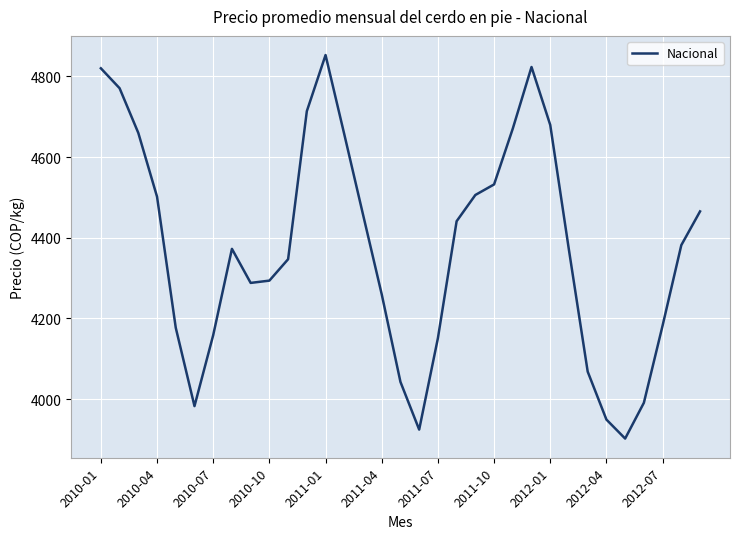

What is the smallest value displayed?

3902.2